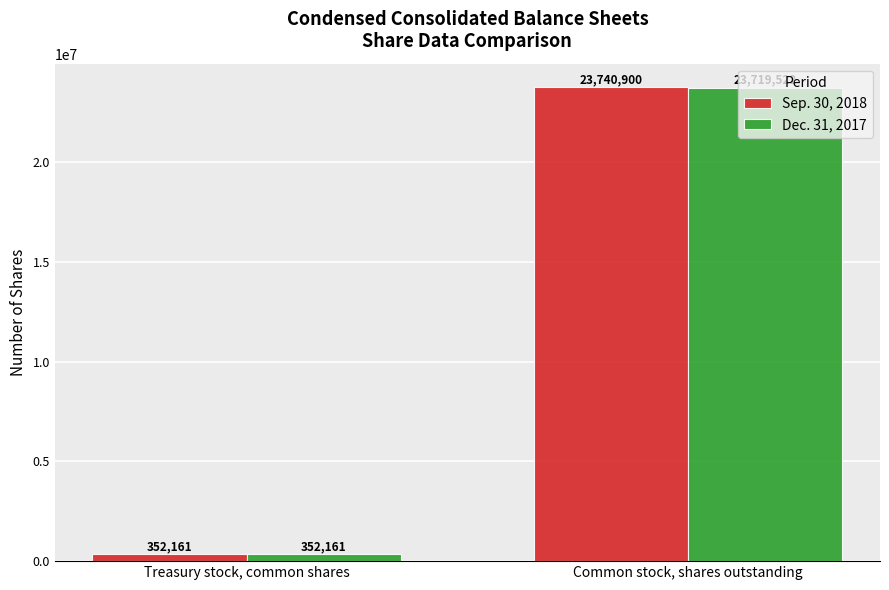

What are all the series names shown in the legend?

Sep. 30, 2018, Dec. 31, 2017